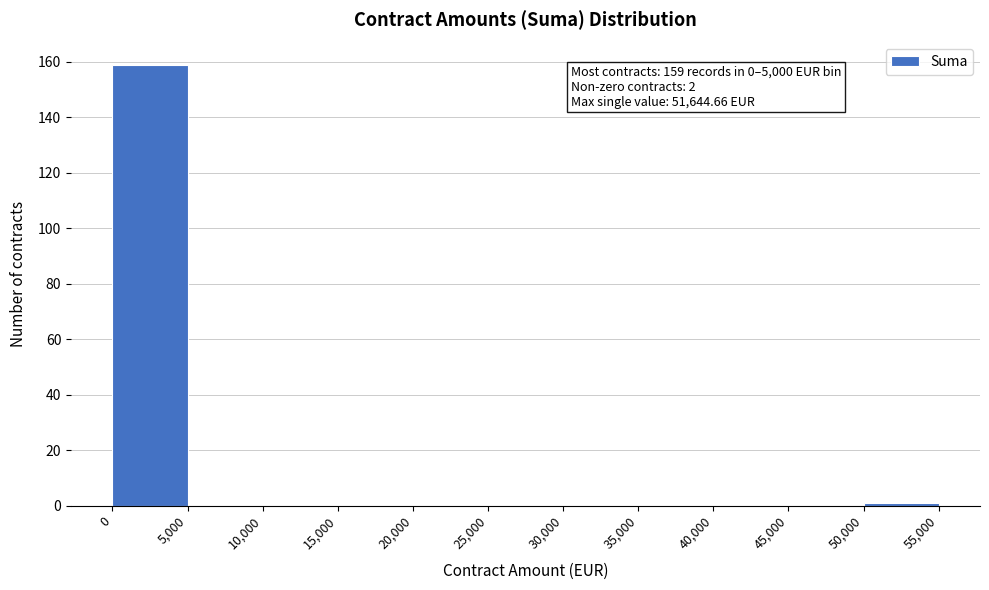

Over which range of the x-axis is the bar tallest?

0 to 5,000